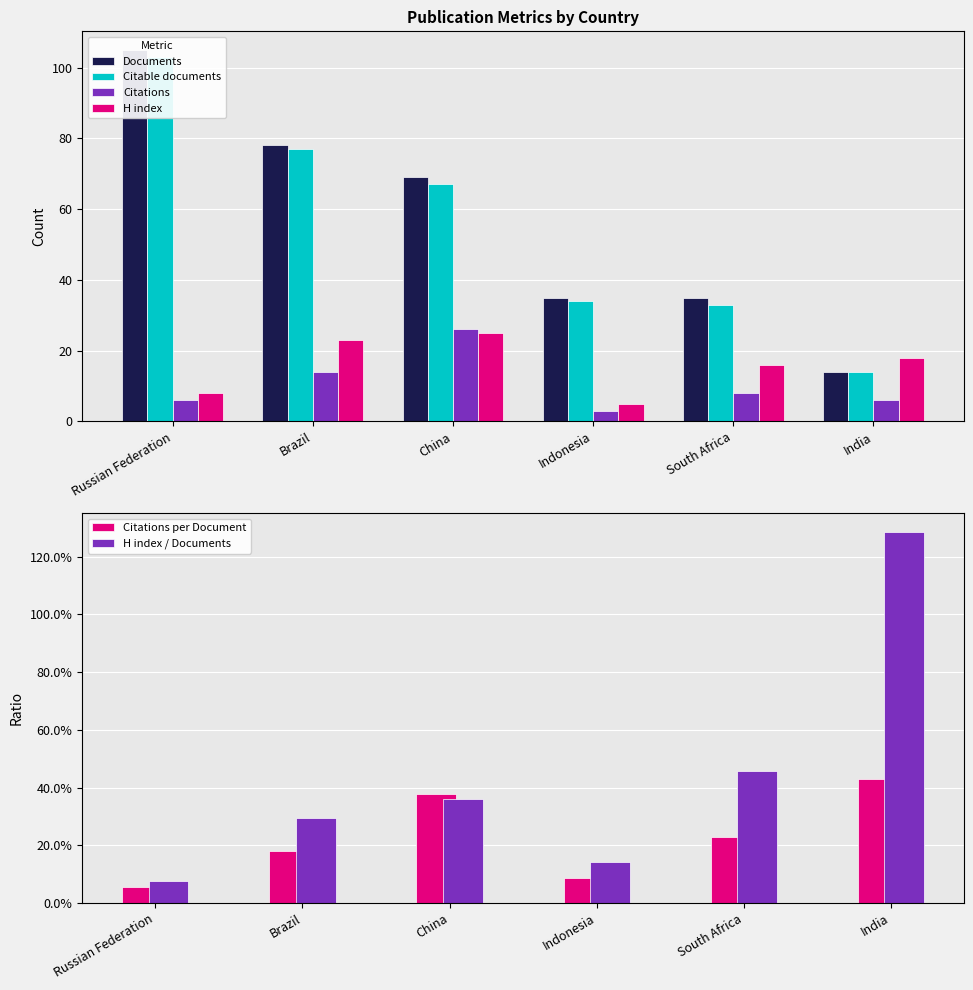

Reading left to right, list all the values displayed in this chart.

Documents: 105.0	78.0	69.0	35.0	35.0	14.0
Citable documents: 103.0	77.0	67.0	34.0	33.0	14.0
Citations: 6.0	14.0	26.0	3.0	8.0	6.0
H index: 8.0	23.0	25.0	5.0	16.0	18.0
Citations per Document: 0.1	0.2	0.4	0.1	0.2	0.4
H index / Documents: 0.1	0.3	0.4	0.1	0.5	1.3